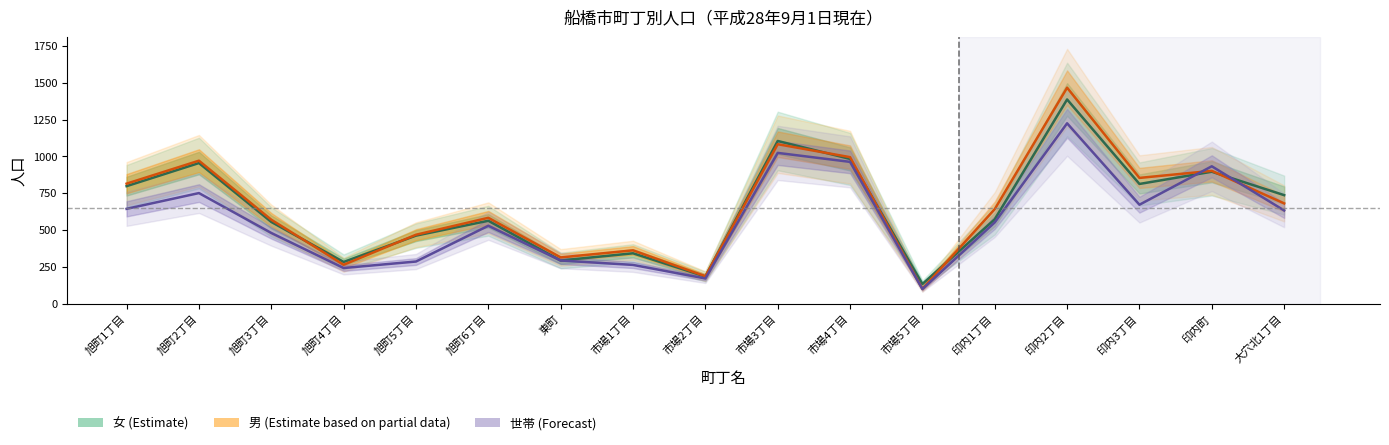

Does the chart display data point markers on the line(s)?

No